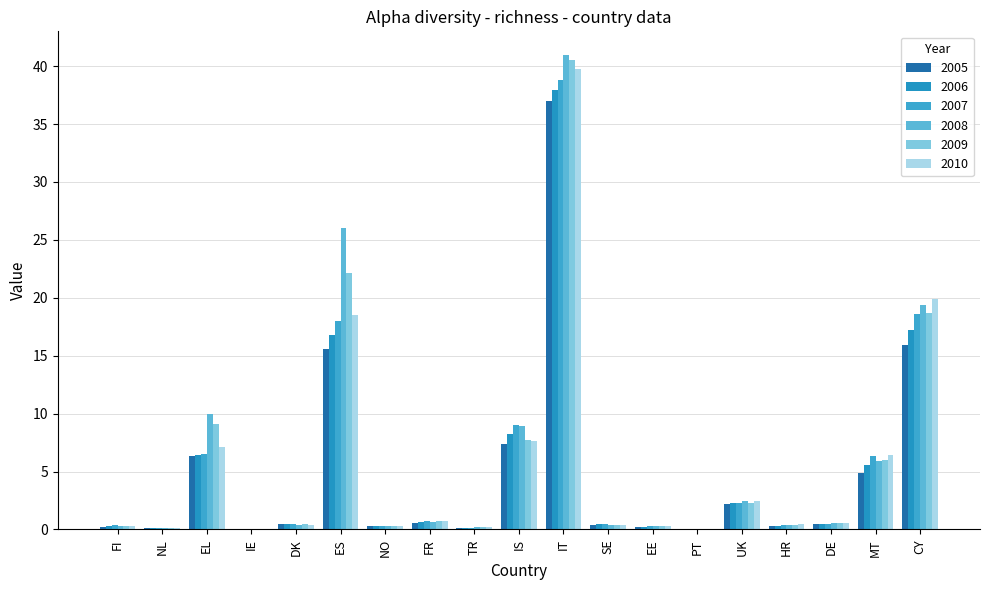

What is the average value of the 2005 series?

4.9